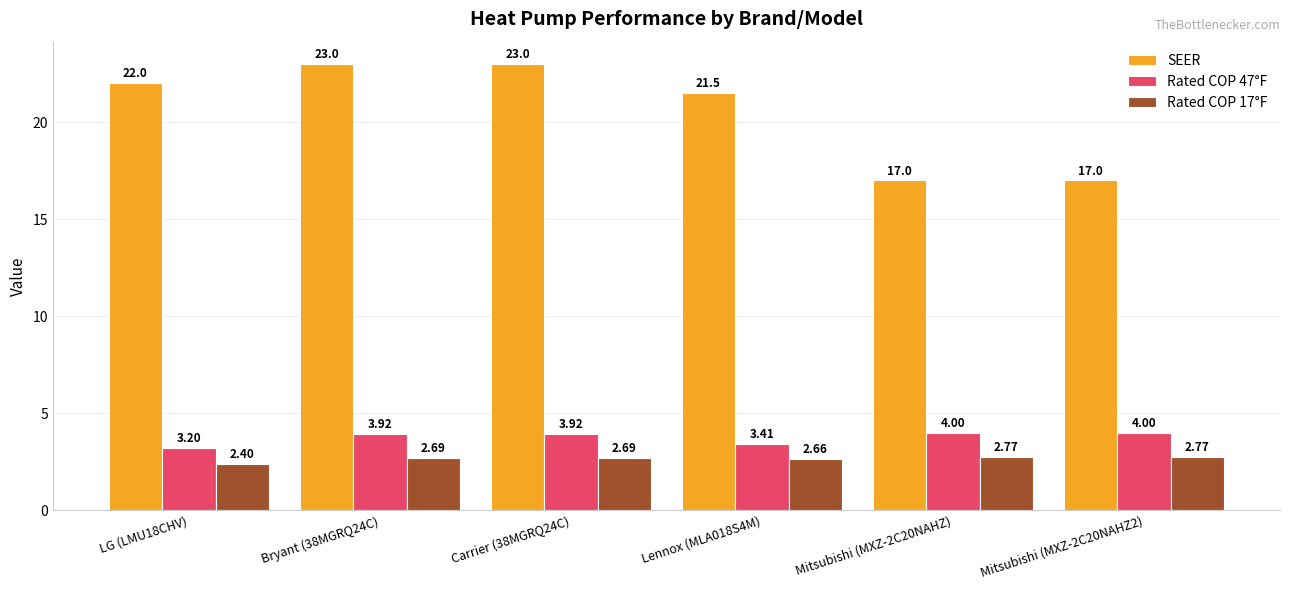

What is the average value of the SEER series?

20.6